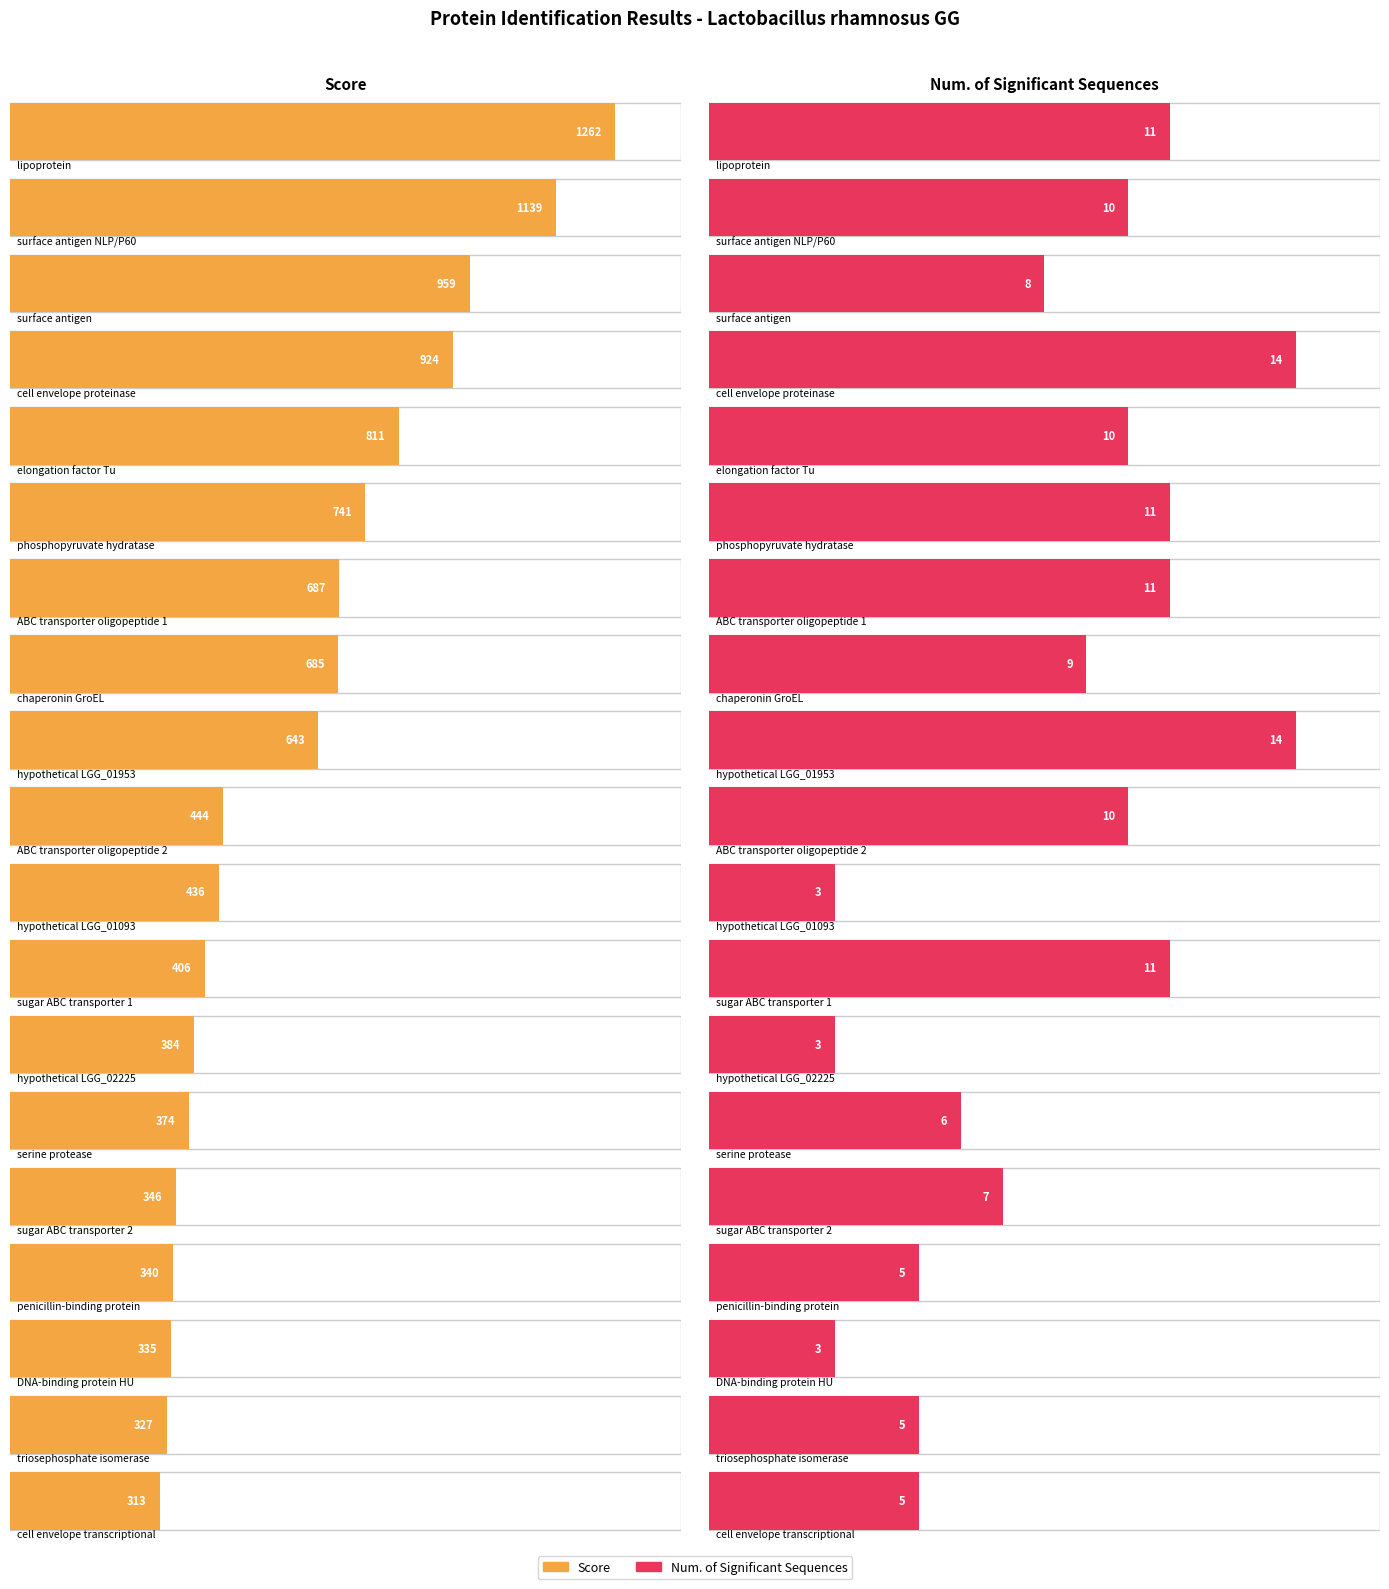

What is the average value of the Score series?

608